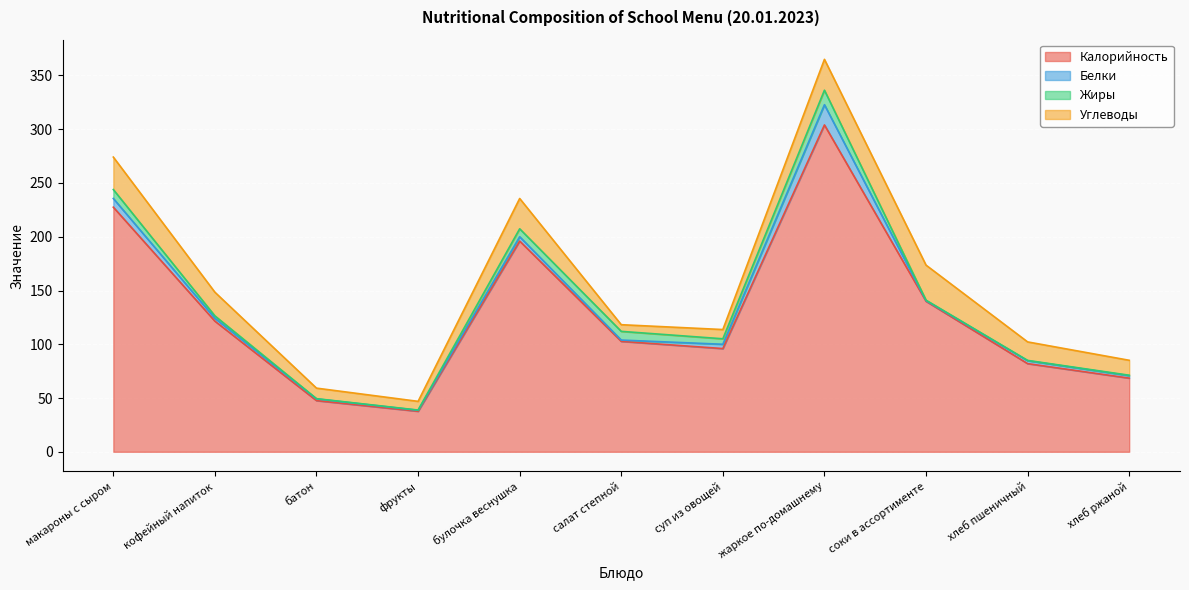

Where is Белки nearest to the value 9?

макароны с сыром